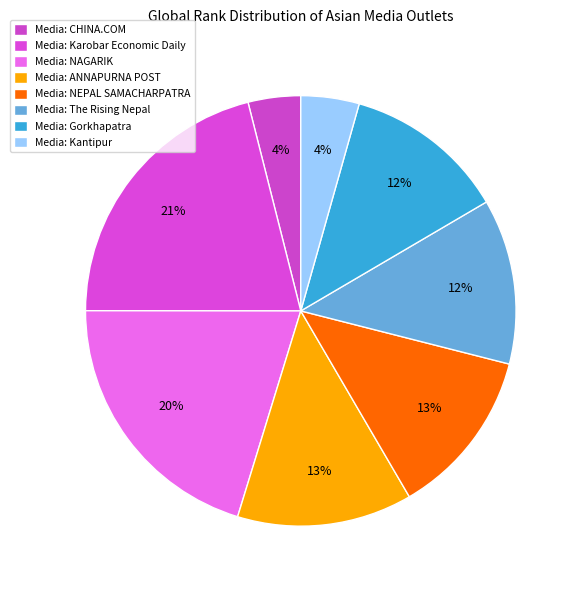

How many slices are in this pie chart?

8